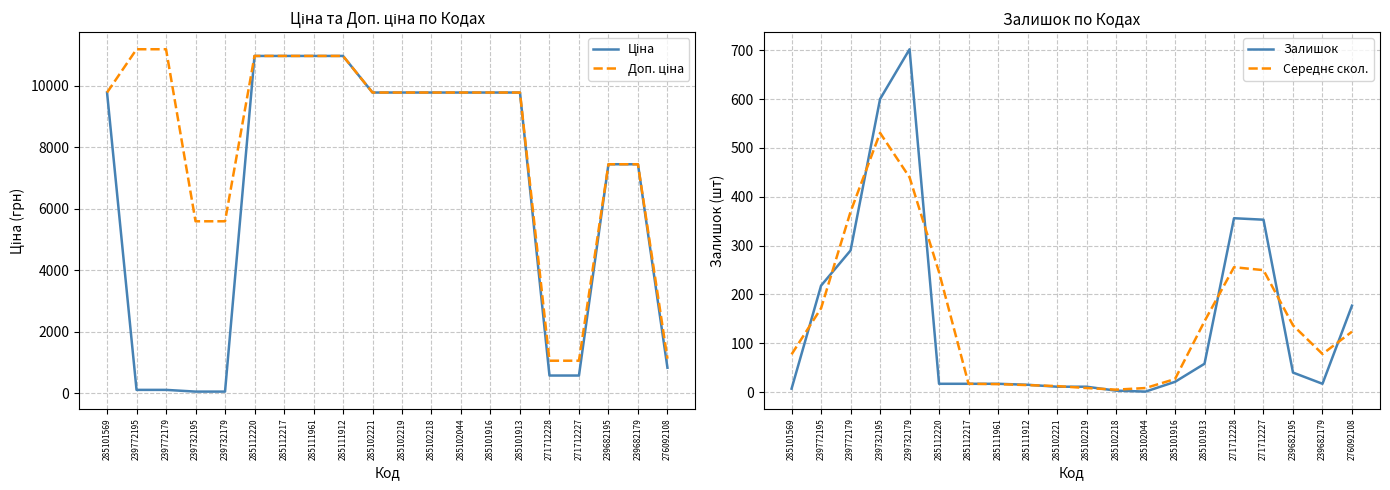

Is it true that Доп. ціна equals 14358.5 at 285102221?

False